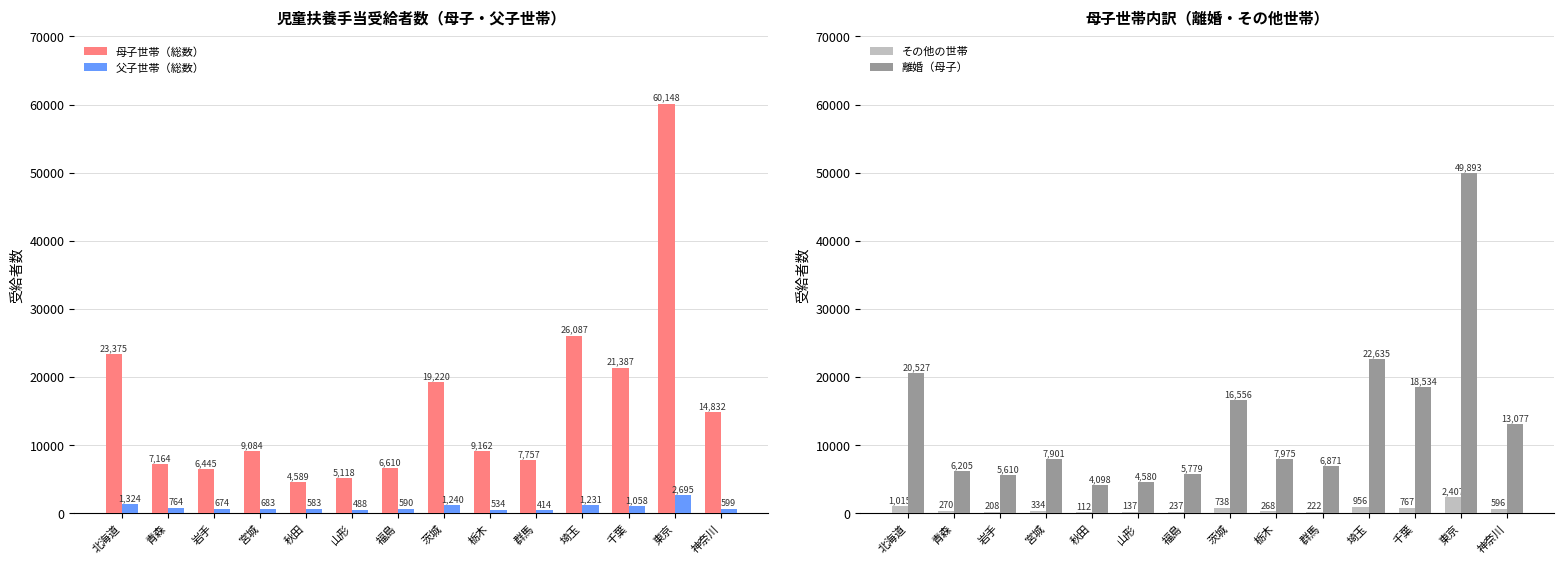

Are the bars grouped side by side (vs. stacked)?

Yes